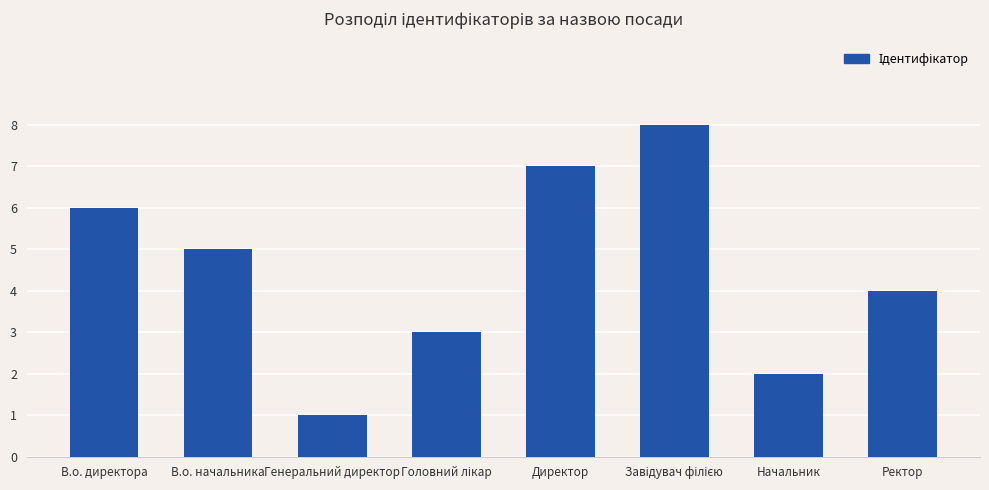

Which has a higher value, В.о. директора or Ректор?

В.о. директора